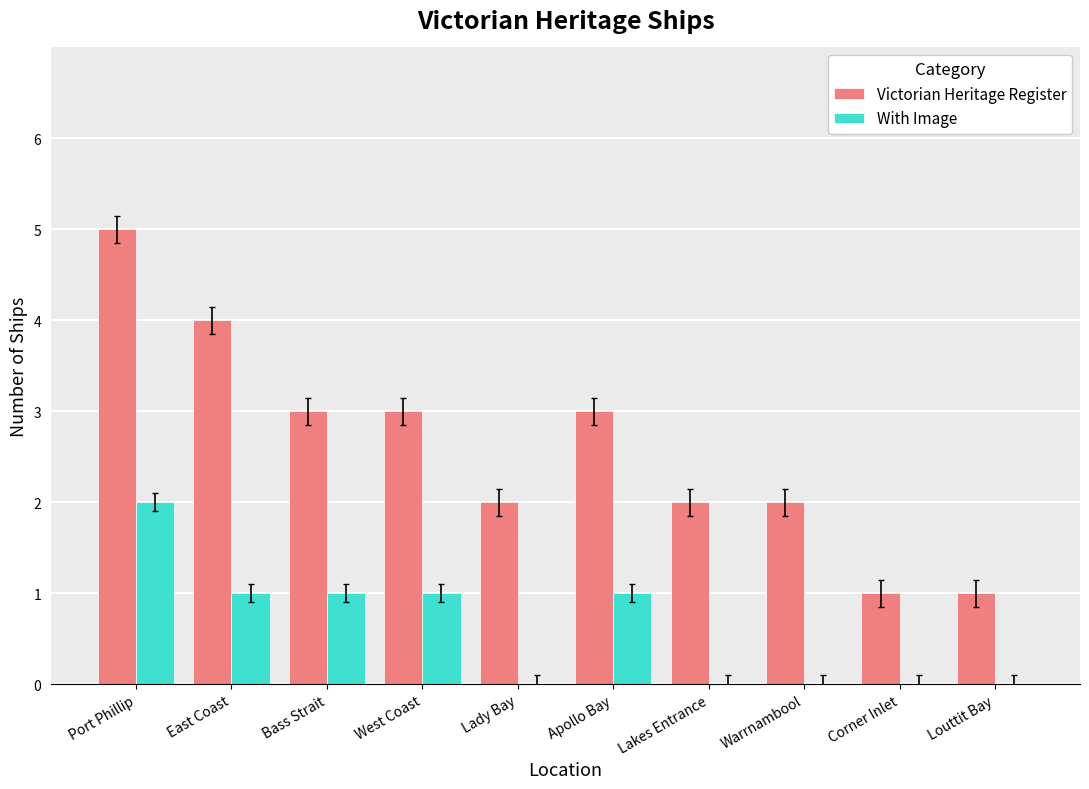

At which category is the sum across all series the highest?

Port Phillip